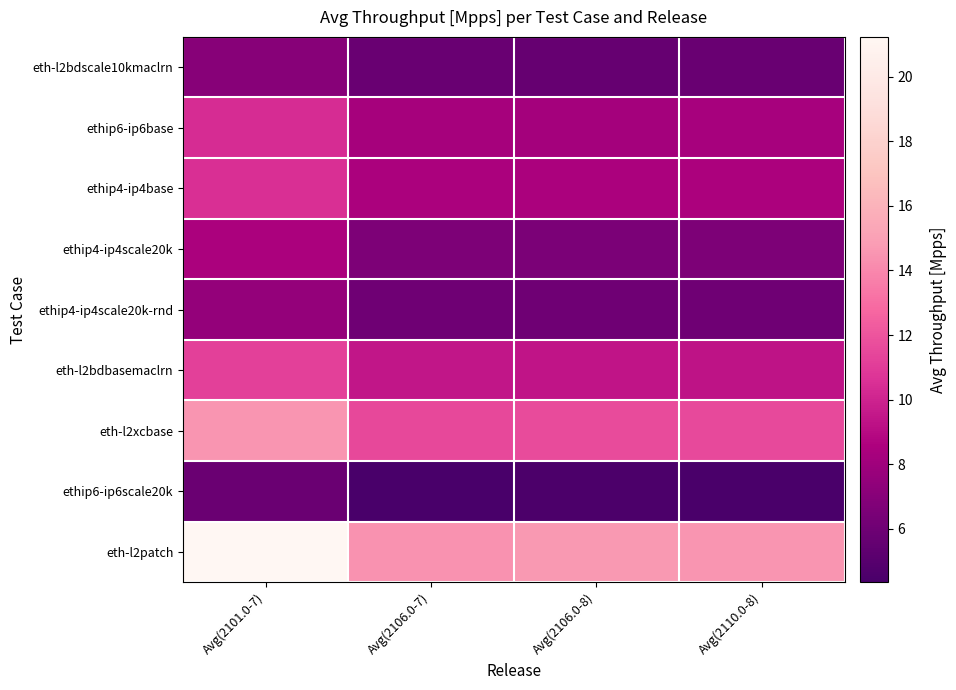

What is the spread (max minus min) of values at Avg(2106.0-8)?

10.2